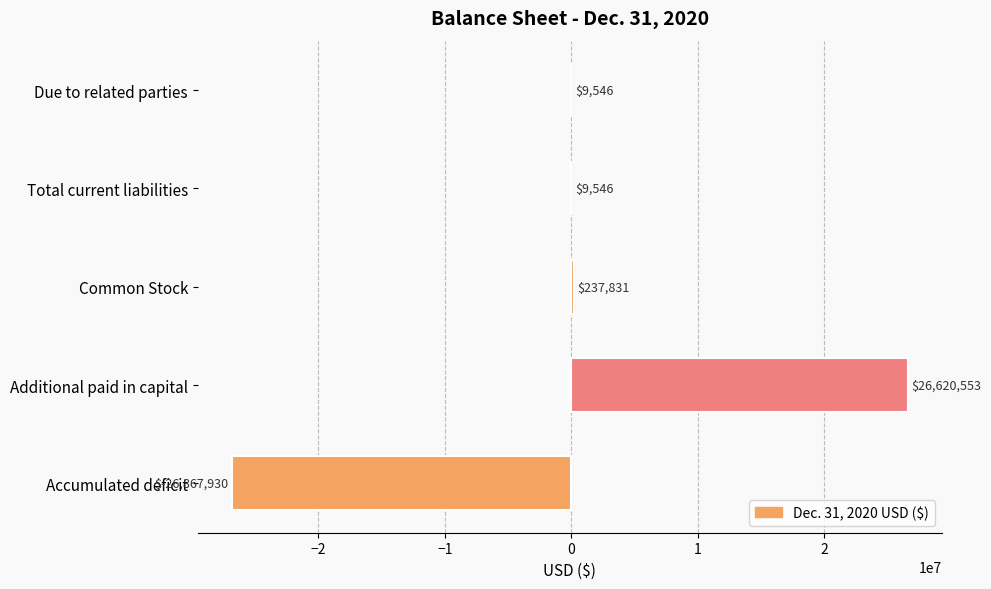

Are the bars grouped side by side (vs. stacked)?

No